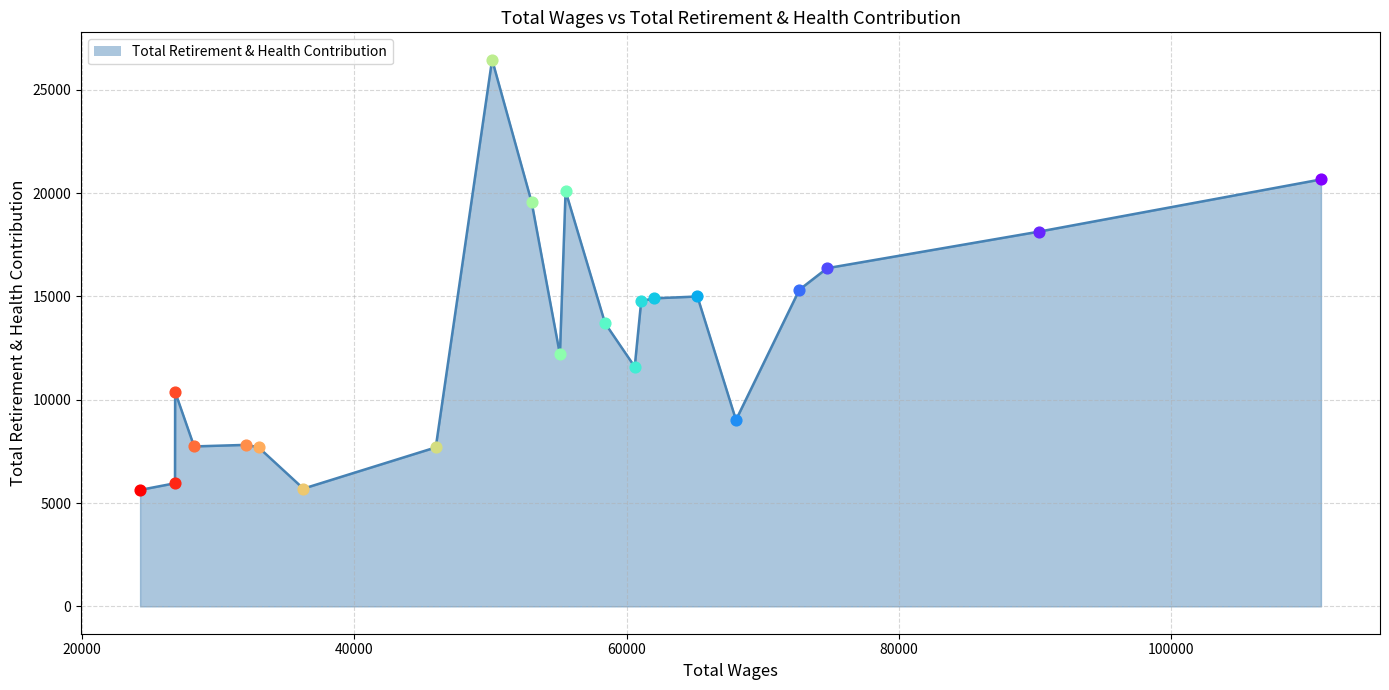

What is the minimum value shown in the chart?

5635